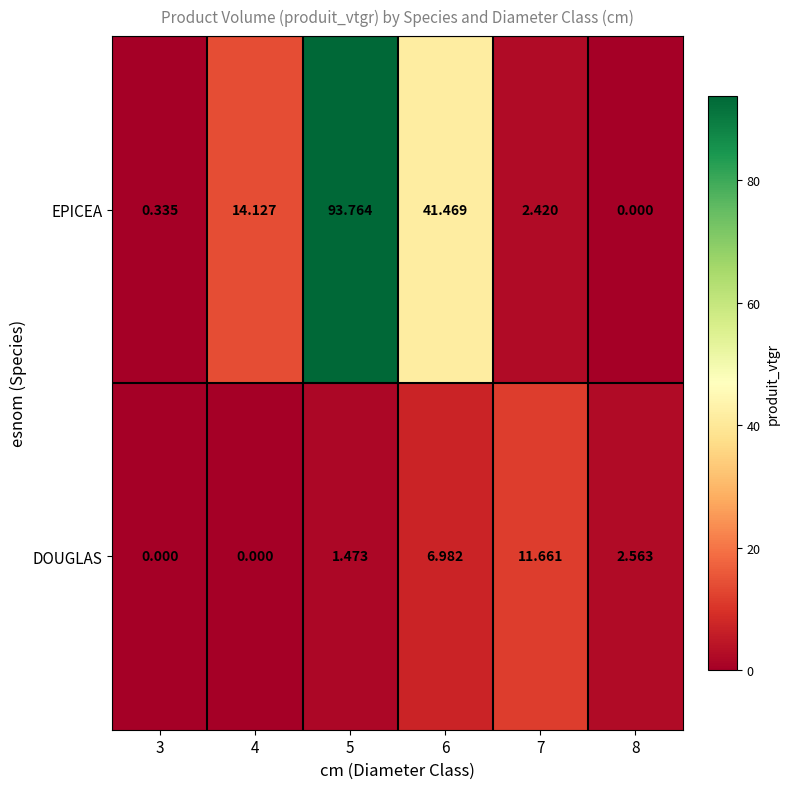

Which series has the largest total across all categories?

EPICEA